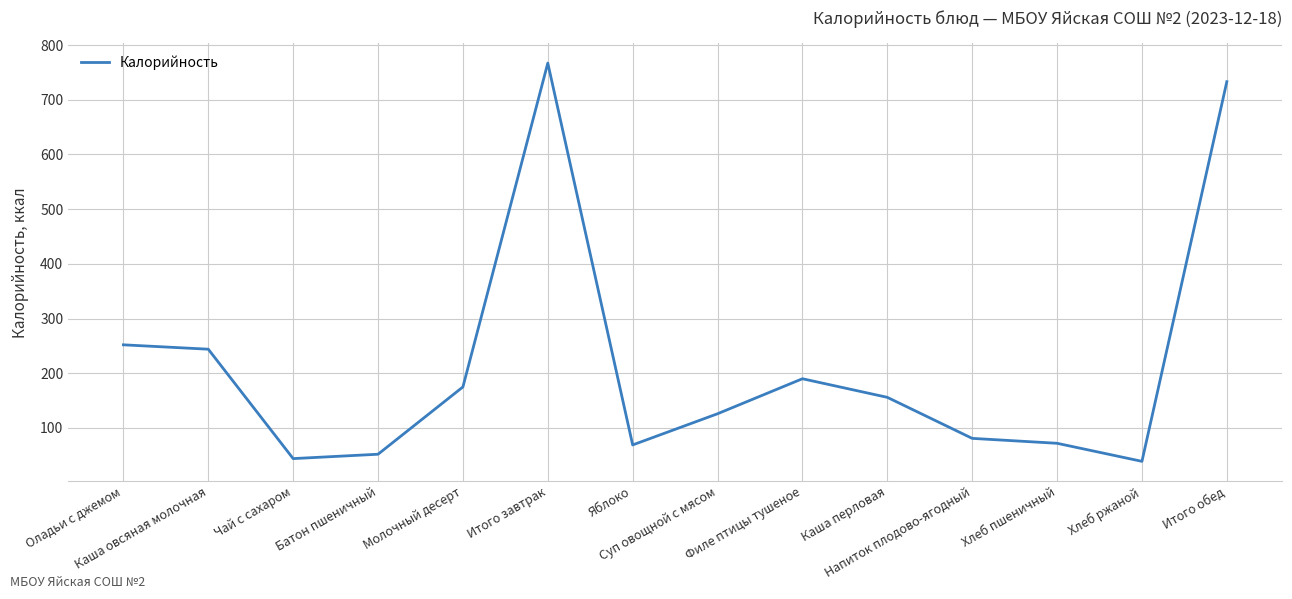

Where is the first local minimum?

Чай с сахаром